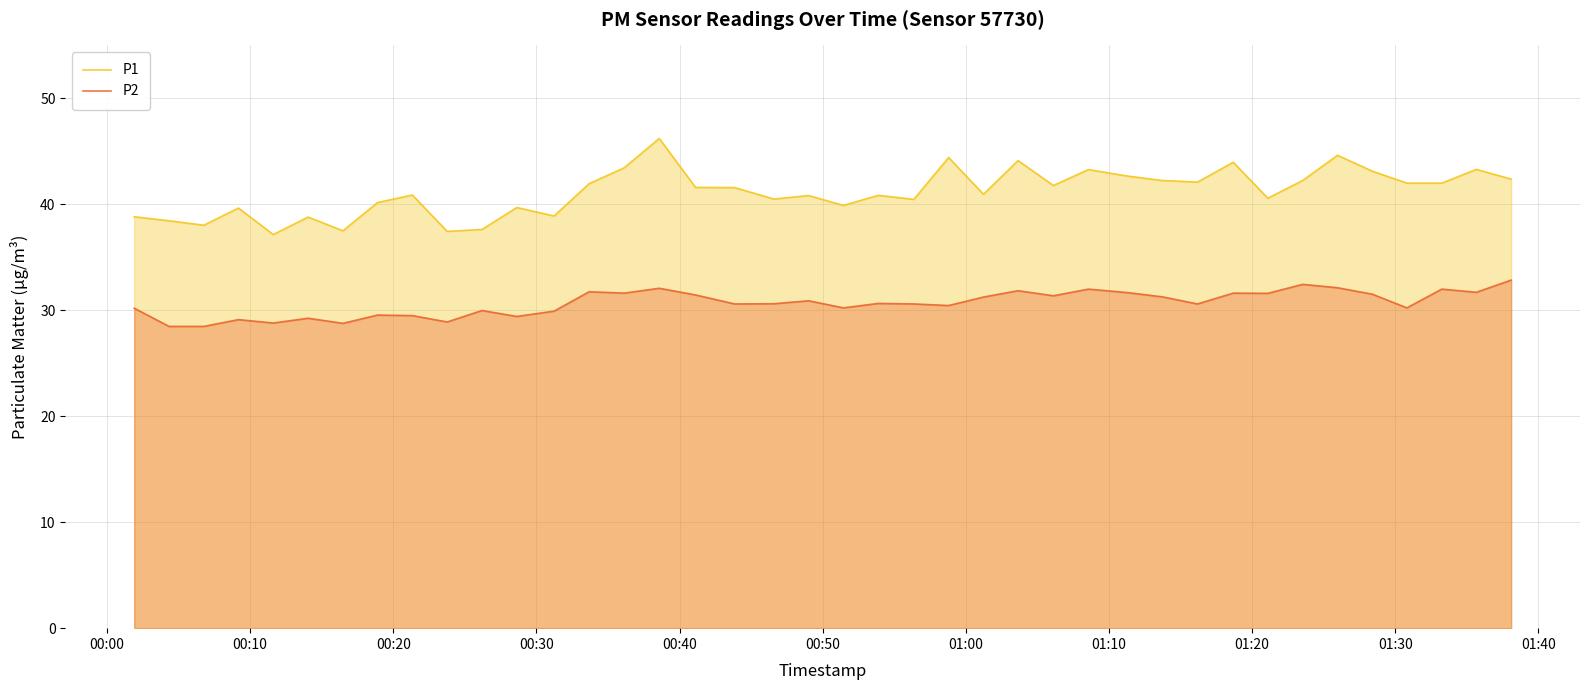

What is the lowest value of the P1 series?

37.1